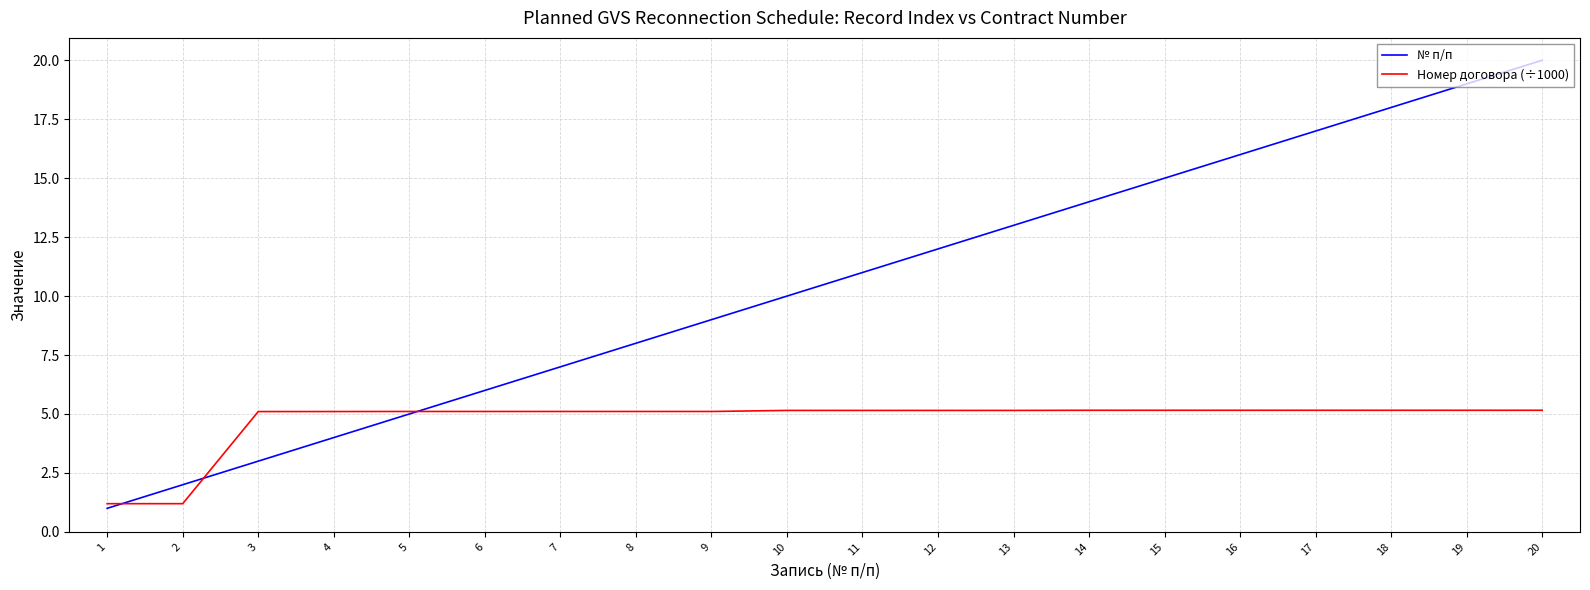

Which category has the highest value in the № п/п series?

20